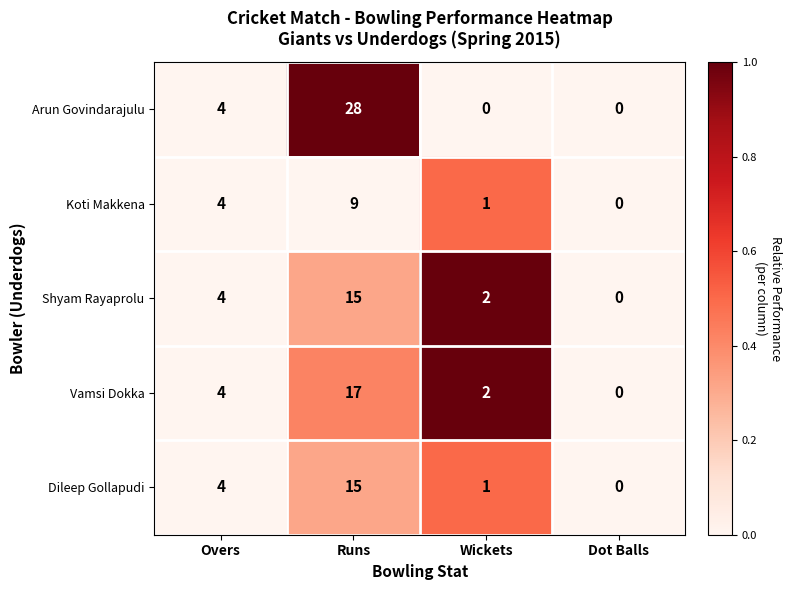

Count the Arun Govindarajulu values in the range 0 to 28.

4